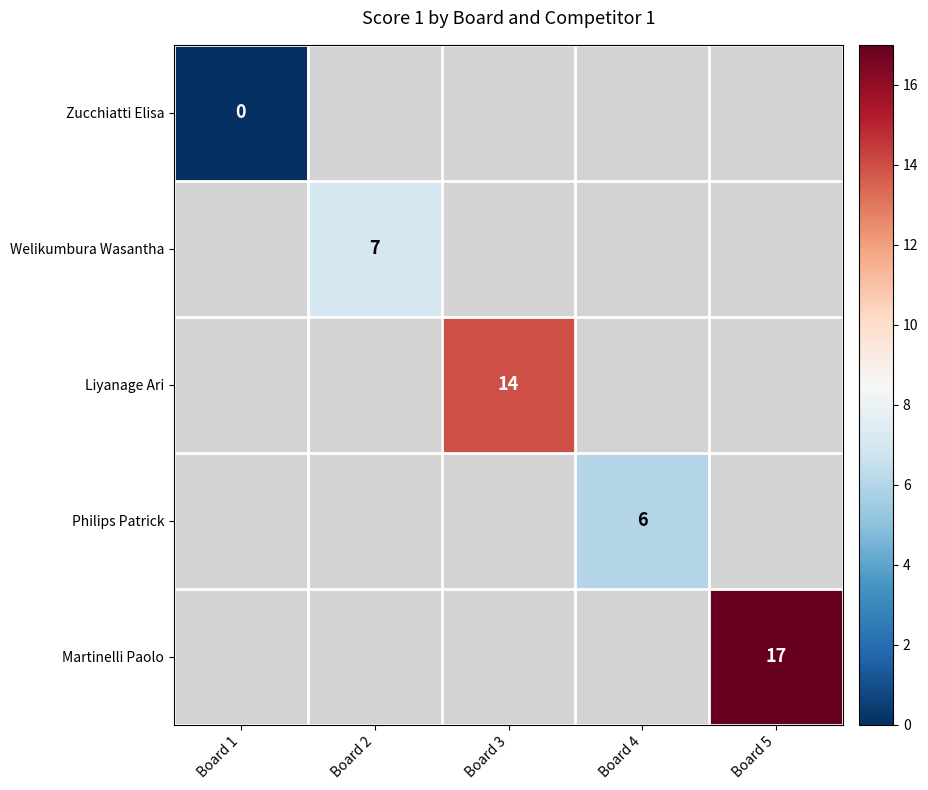

The Philips Patrick series shows 2 at Board 4. True or false?

False